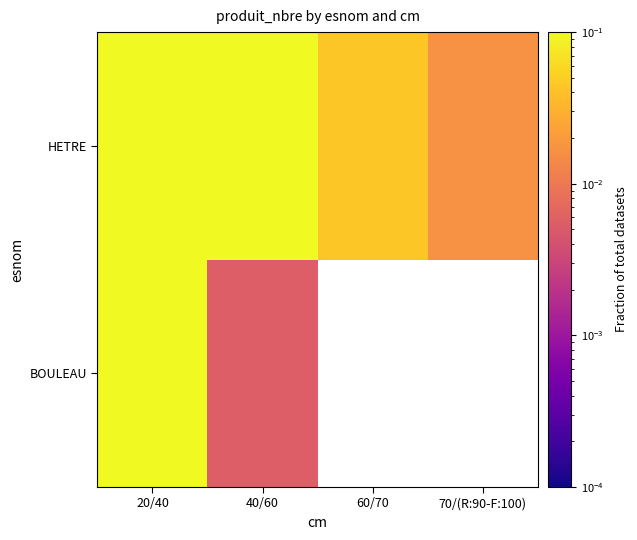

At how many categories does at least one series exceed 0?

4